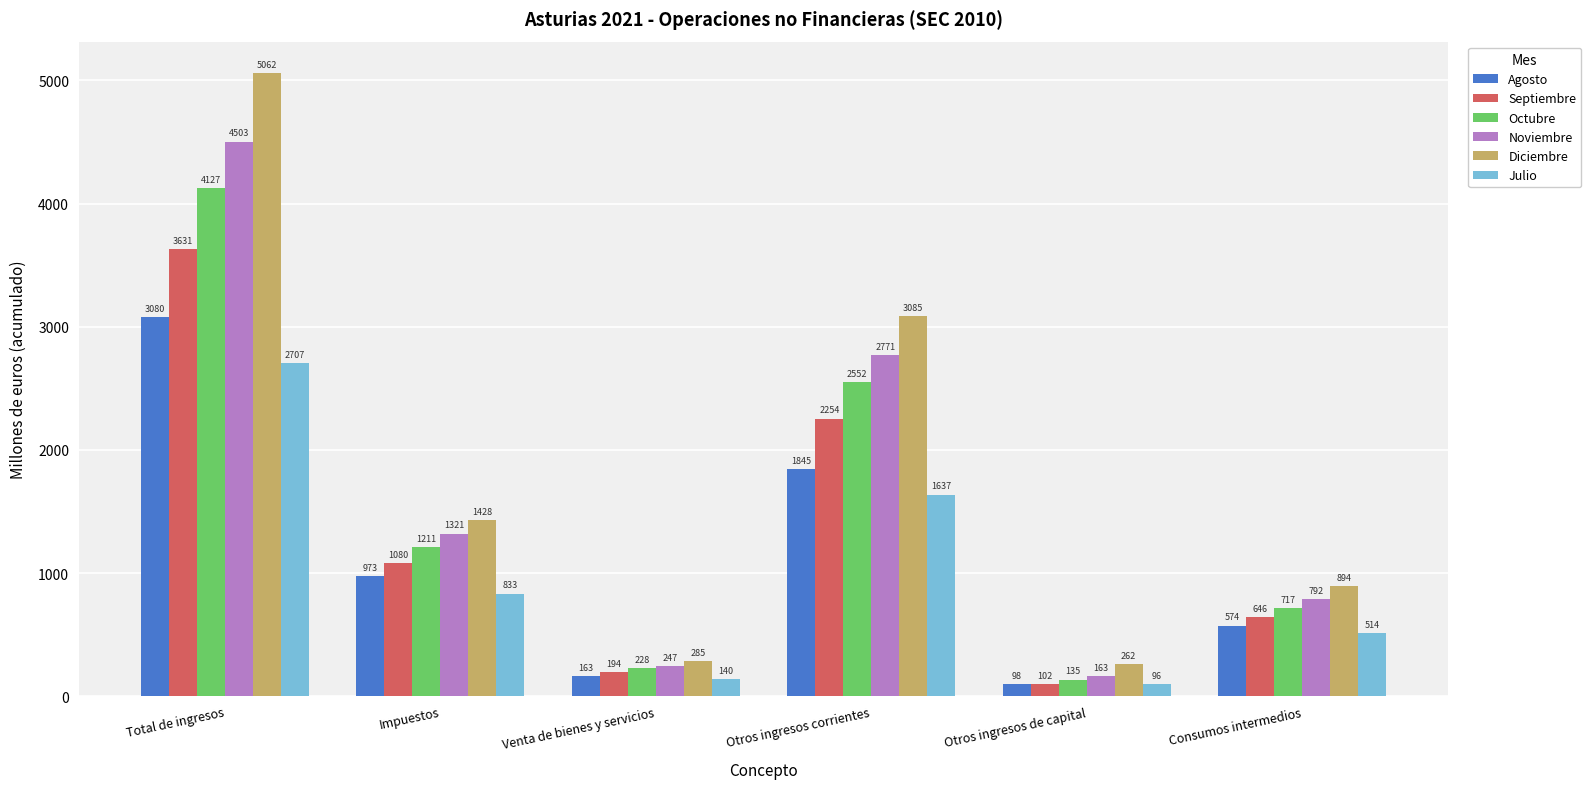

Reading right to left, list all the values displayed in this chart.

Agosto: Consumos intermedios=574	Otros ingresos de capital=98	Otros ingresos corrientes=1845	Venta de bienes y servicios=163	Impuestos=973	Total de ingresos=3080
Septiembre: Consumos intermedios=646	Otros ingresos de capital=102	Otros ingresos corrientes=2254	Venta de bienes y servicios=194	Impuestos=1080	Total de ingresos=3631
Octubre: Consumos intermedios=717	Otros ingresos de capital=135	Otros ingresos corrientes=2552	Venta de bienes y servicios=228	Impuestos=1211	Total de ingresos=4127
Noviembre: Consumos intermedios=792	Otros ingresos de capital=163	Otros ingresos corrientes=2771	Venta de bienes y servicios=247	Impuestos=1321	Total de ingresos=4503
Diciembre: Consumos intermedios=894	Otros ingresos de capital=262	Otros ingresos corrientes=3085	Venta de bienes y servicios=285	Impuestos=1428	Total de ingresos=5062
Julio: Consumos intermedios=514	Otros ingresos de capital=96	Otros ingresos corrientes=1637	Venta de bienes y servicios=140	Impuestos=833	Total de ingresos=2707